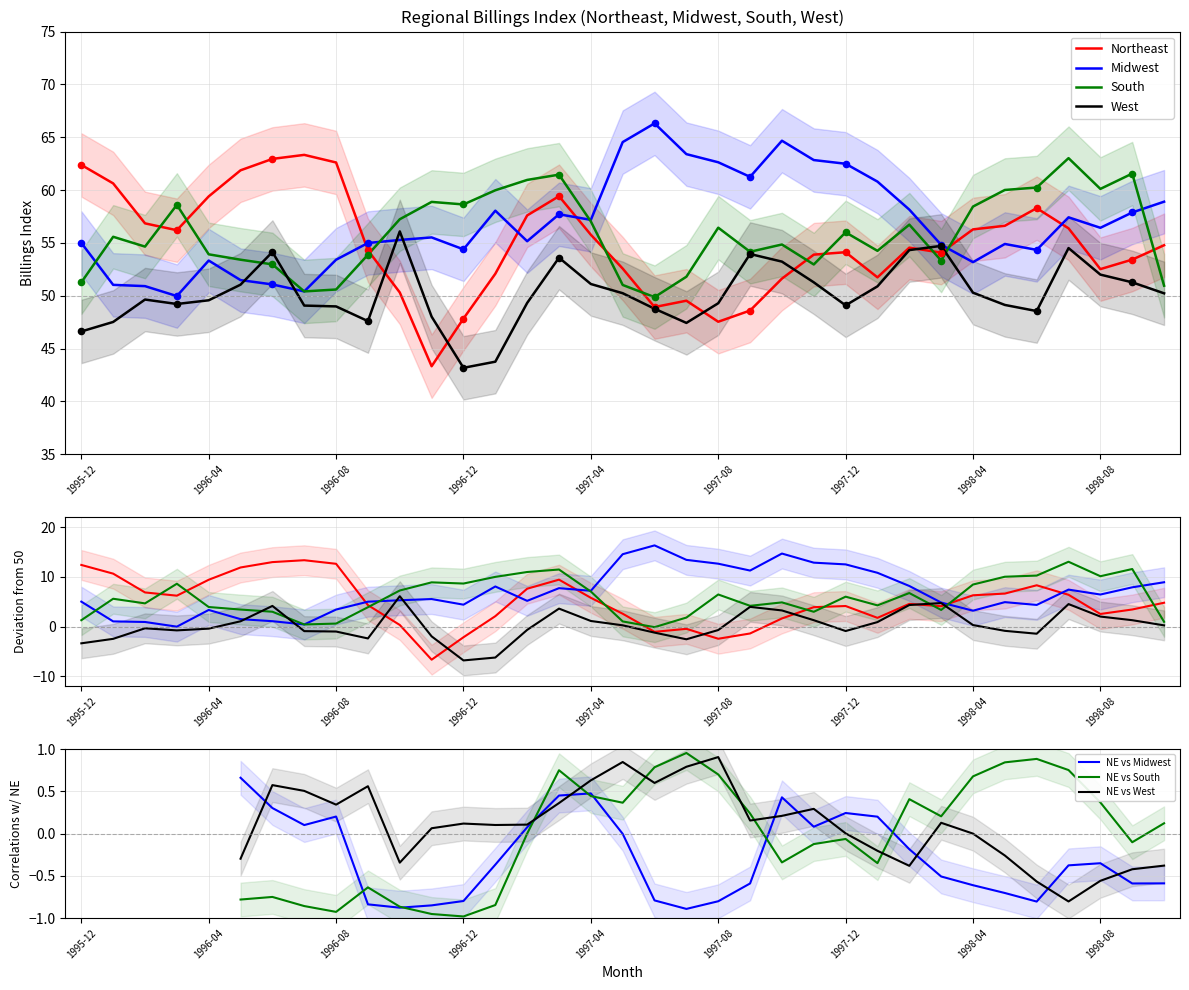

What are all the series names shown in the legend?

Northeast, Midwest, South, West